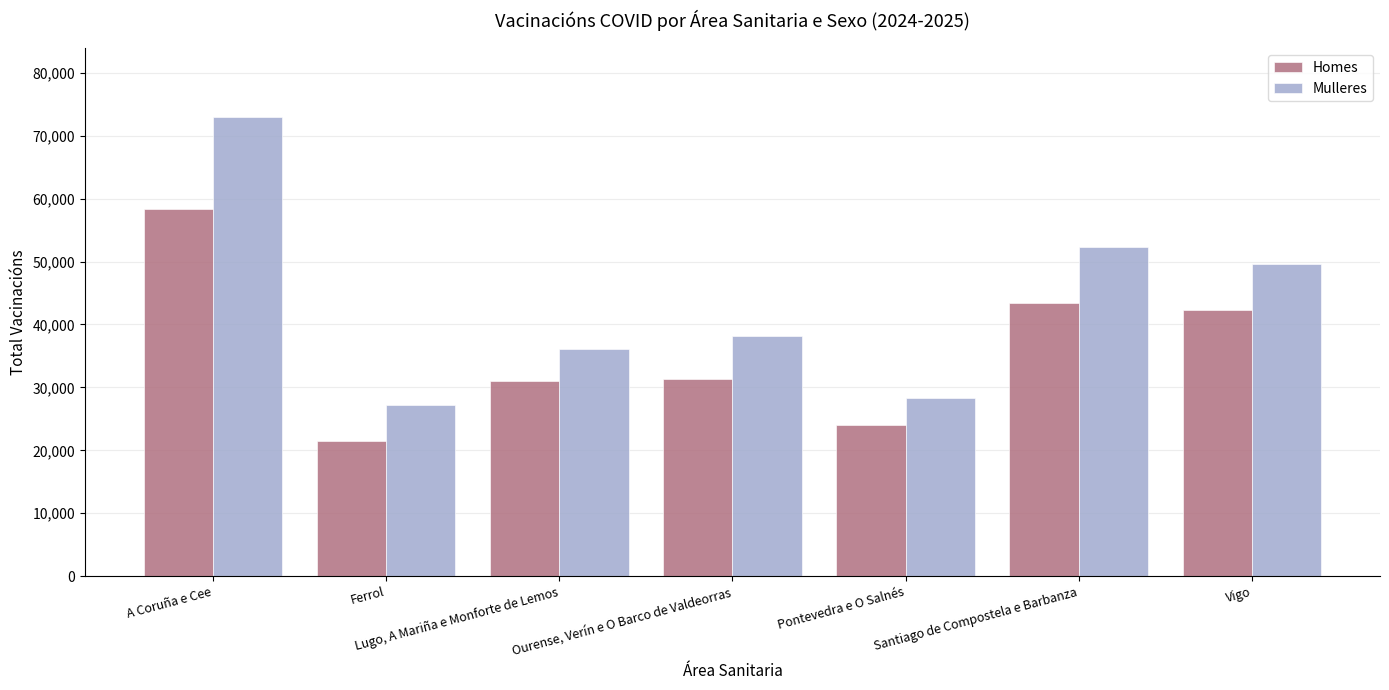

What is the label of the 2nd bar from the right?

Santiago de Compostela e Barbanza